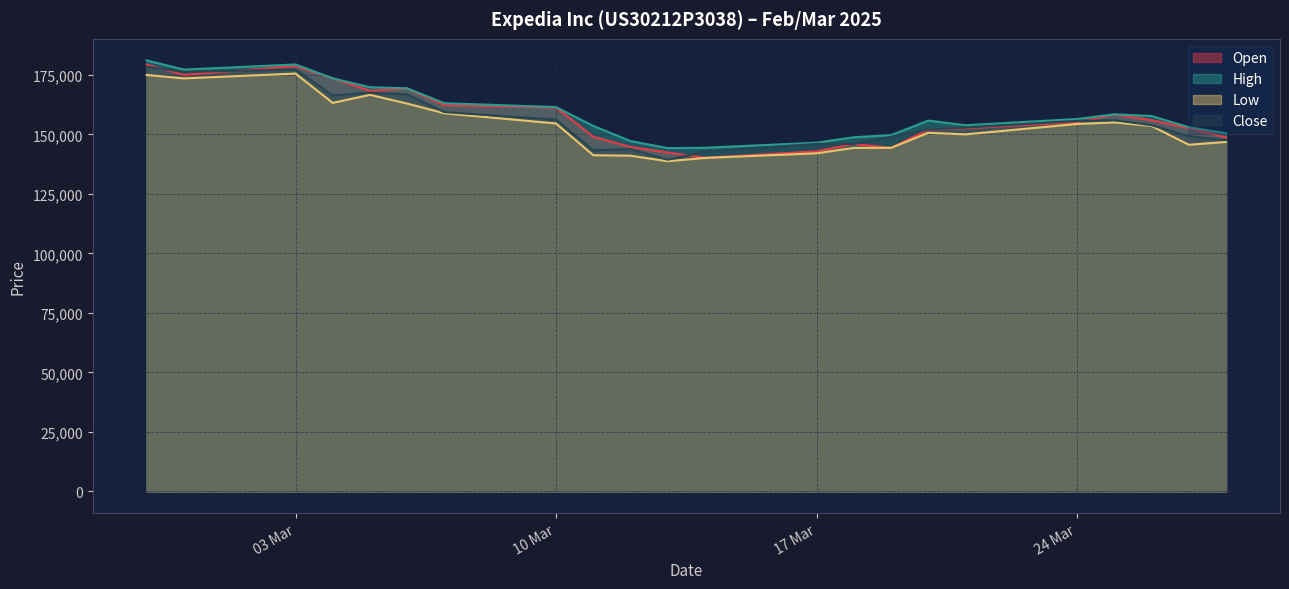

Which has a higher value, 07.03.2025 or 21.03.2025?

07.03.2025